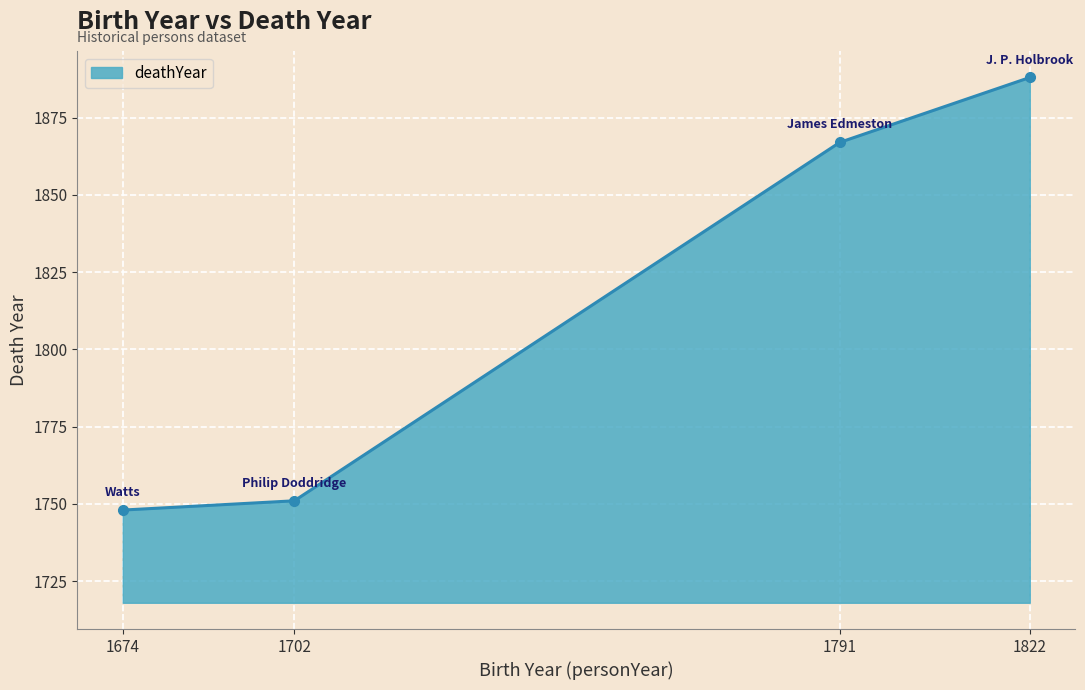

What is the sum of all values?

7254